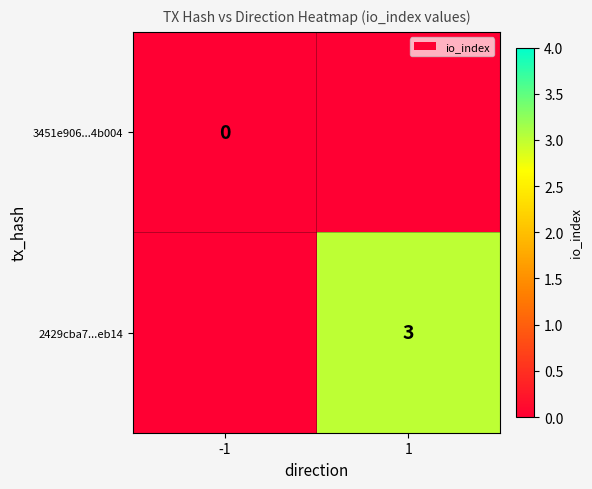

Which has a higher value, -1 or 1?

1